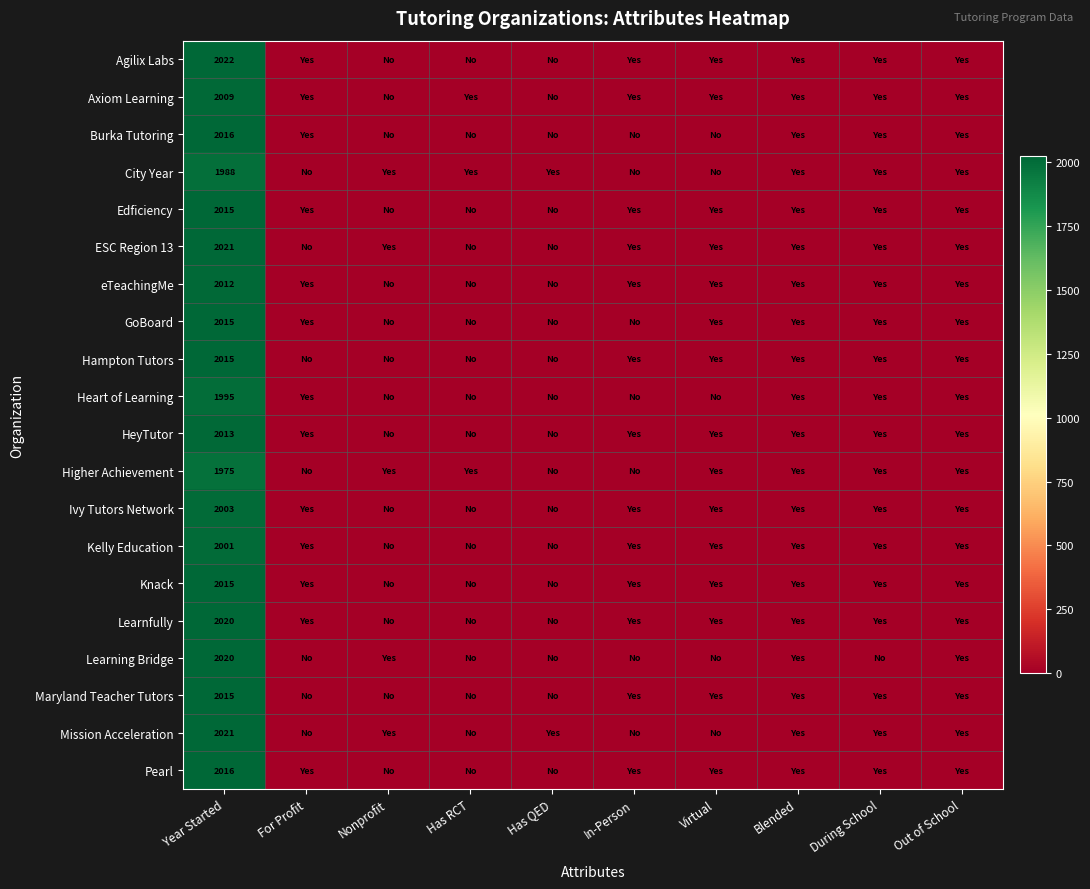

What value does the Axiom Learning series have at Year Started, to the nearest 100?

2000